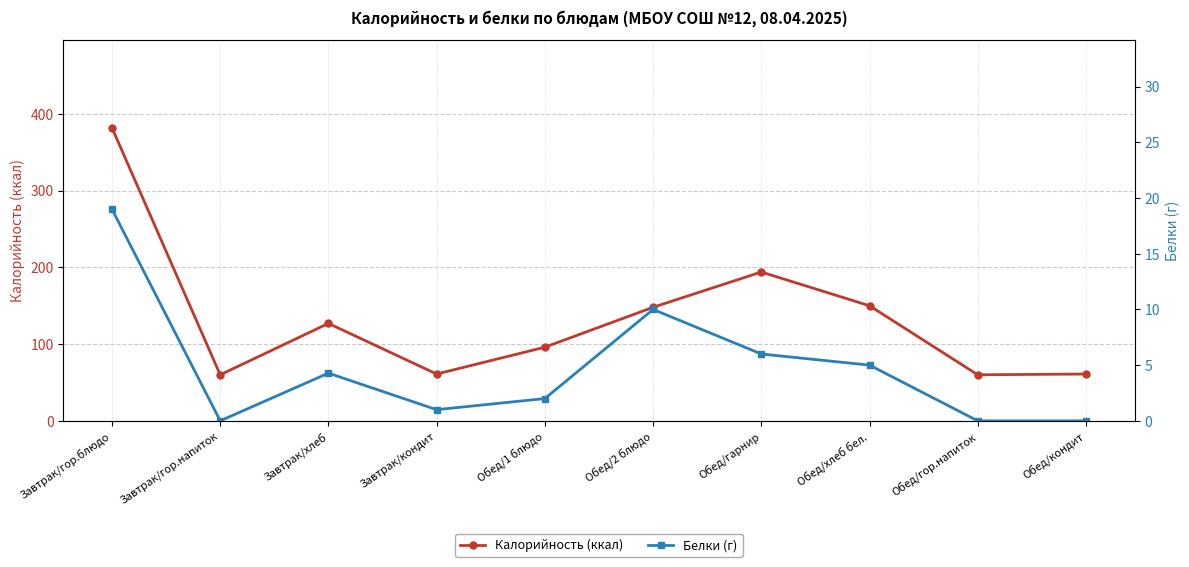

What is the difference between the maximum and minimum values in the Белки (г) series?

19.0